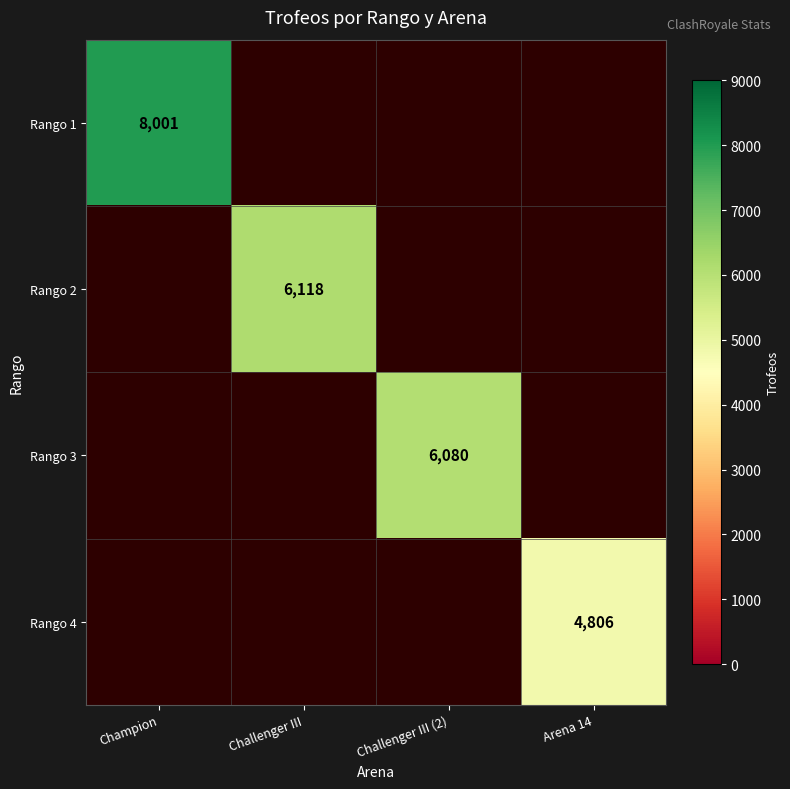

True or false: Rango 1 has a value of 8001 at Champion.

True